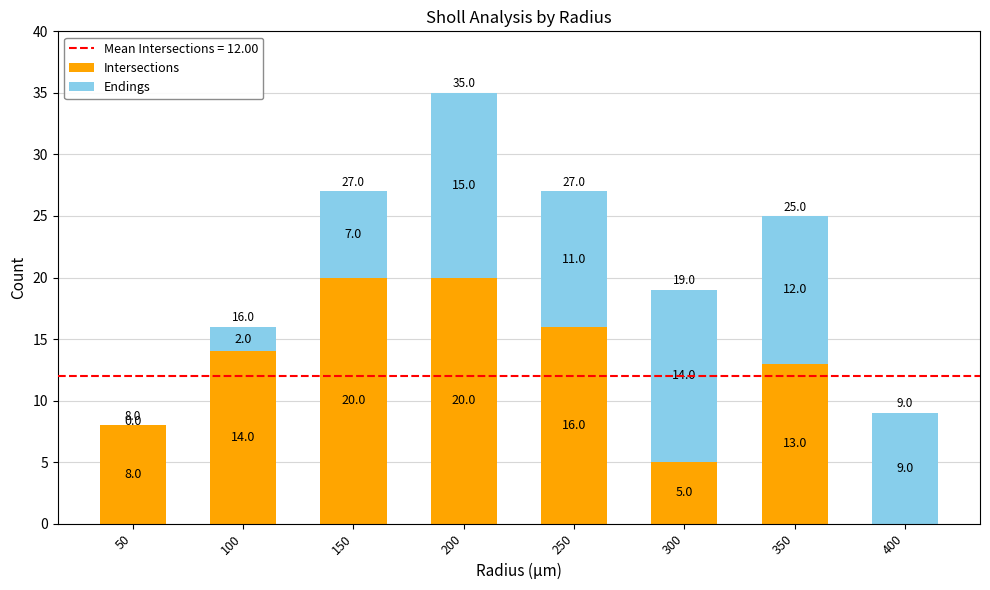

Does the chart contain stacked bars?

Yes